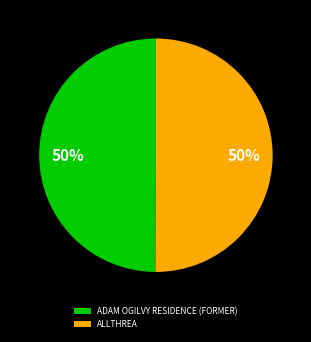

The ADAM OGILVY RESIDENCE (FORMER) slice represents 50% of the pie. True or false?

True